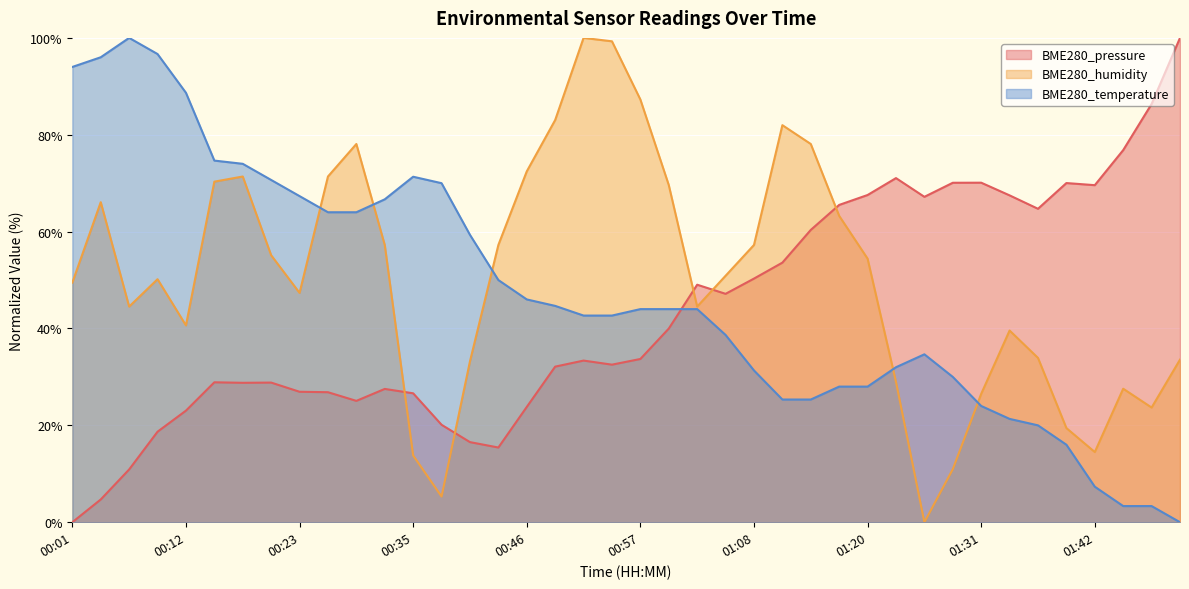

Reading left to right, list all the values displayed in this chart.

BME280_pressure: 0.0	4.7	10.9	18.7	23.0	28.9	28.8	28.8	26.9	26.8	25.1	27.5	26.6	20.1	16.5	15.4	23.8	32.1	33.4	32.5	33.7	40.0	49.0	47.2	50.3	53.6	60.4	65.5	67.6	71.1	67.2	70.1	70.1	67.5	64.7	70.0	69.6	76.8	86.4	100.0
BME280_humidity: 49.5	66.1	44.5	50.2	40.6	70.3	71.4	55.1	47.3	71.4	78.1	57.2	13.8	5.3	33.2	57.2	72.4	83.0	100.0	99.3	87.3	69.6	44.5	50.9	57.2	82.0	78.1	63.3	54.4	29.0	0.0	11.0	26.5	39.6	33.9	19.4	14.5	27.6	23.7	33.6
BME280_temperature: 94.0	96.0	100.0	96.7	88.7	74.7	74.0	70.7	67.3	64.0	64.0	66.7	71.3	70.0	59.3	50.0	46.0	44.7	42.7	42.7	44.0	44.0	44.0	38.7	31.3	25.3	25.3	28.0	28.0	32.0	34.7	30.0	24.0	21.3	20.0	16.0	7.3	3.3	3.3	0.0